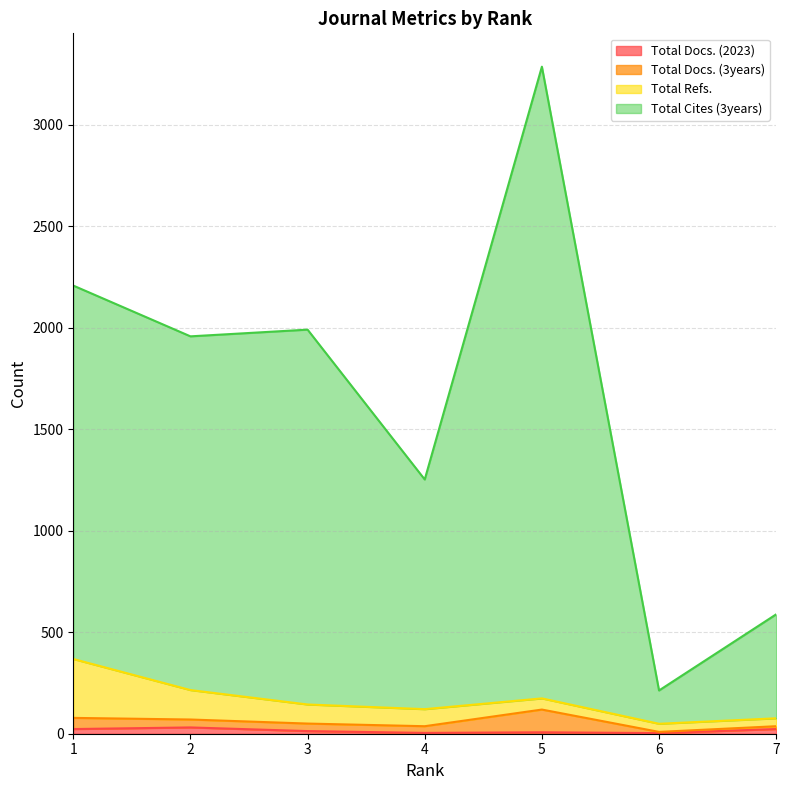

What is the maximum value shown in the chart?

3285